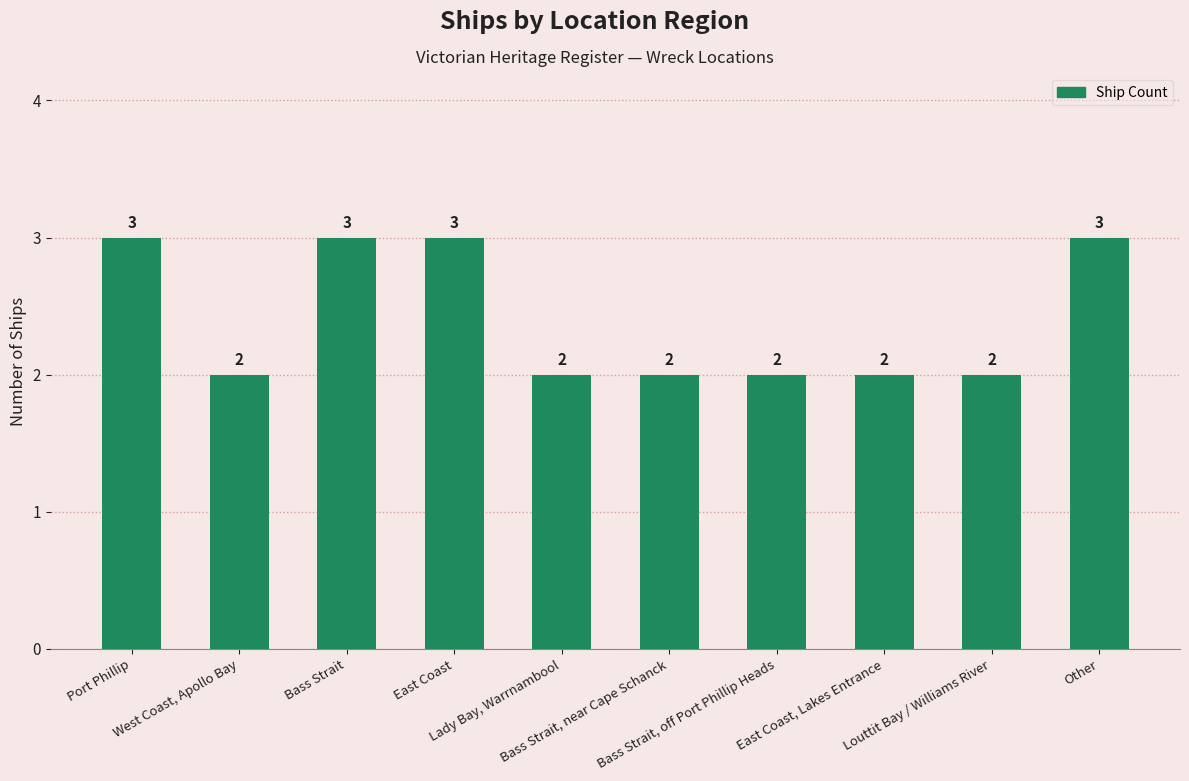

True or false: the data shows 3 at West Coast, Apollo Bay.

False